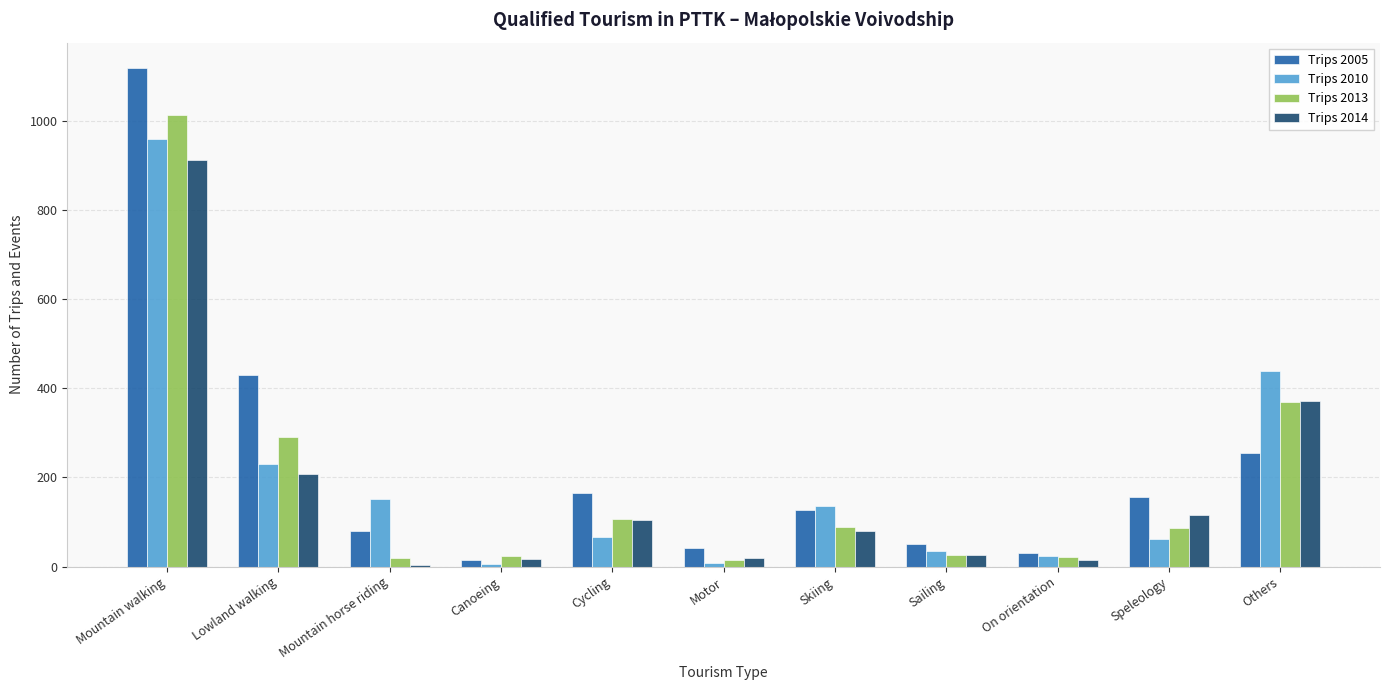

At which category does the chart reach its peak across all series?

Mountain walking